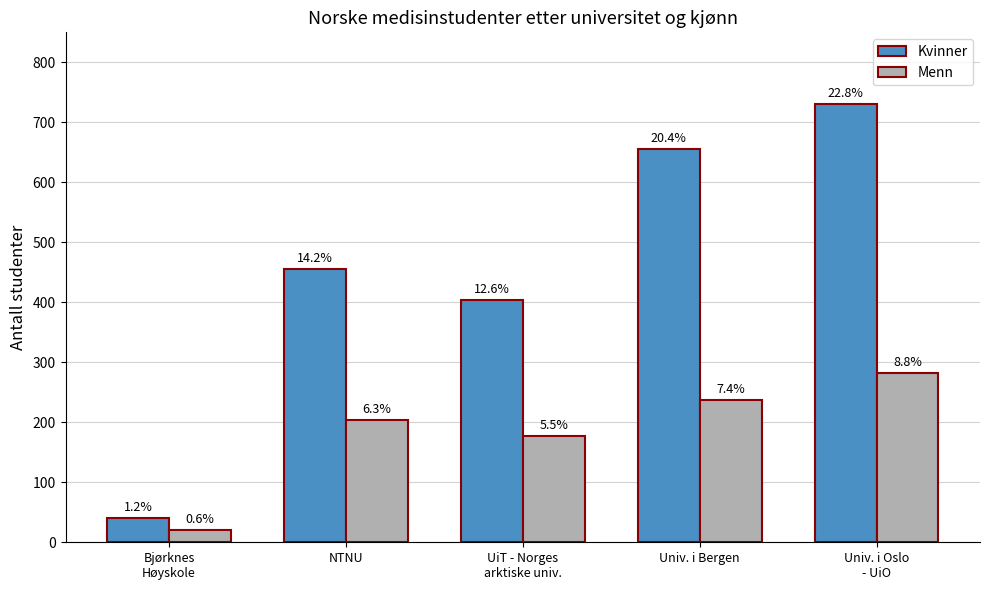

What are all the series names shown in the legend?

Kvinner, Menn